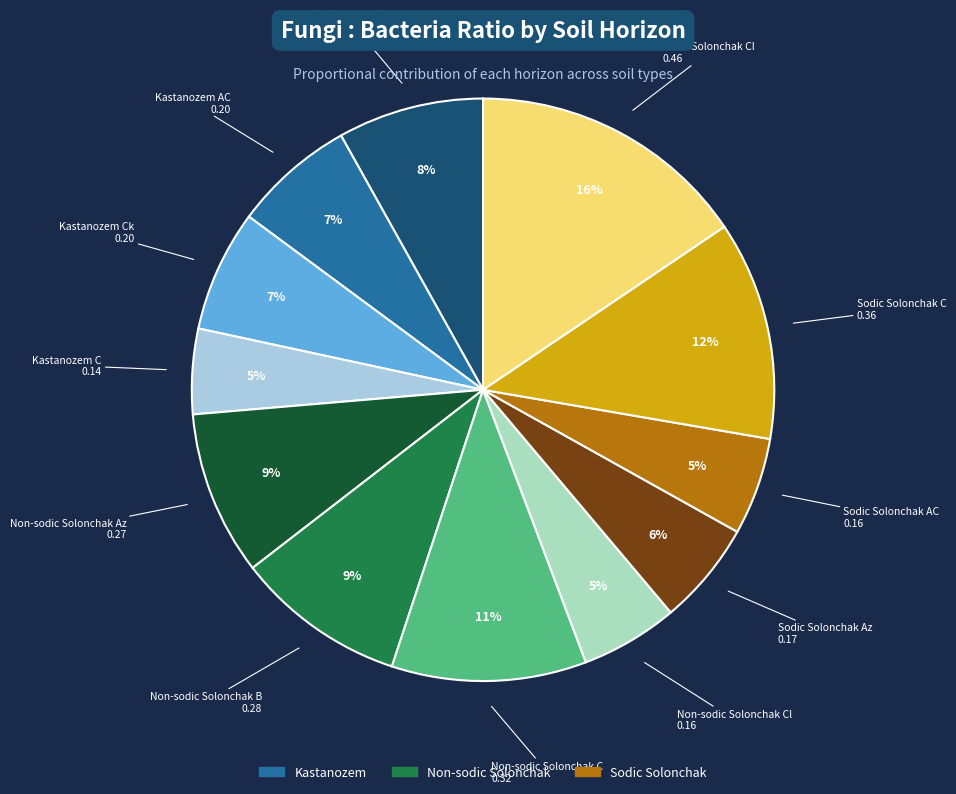

Does any single category account for the majority?

No